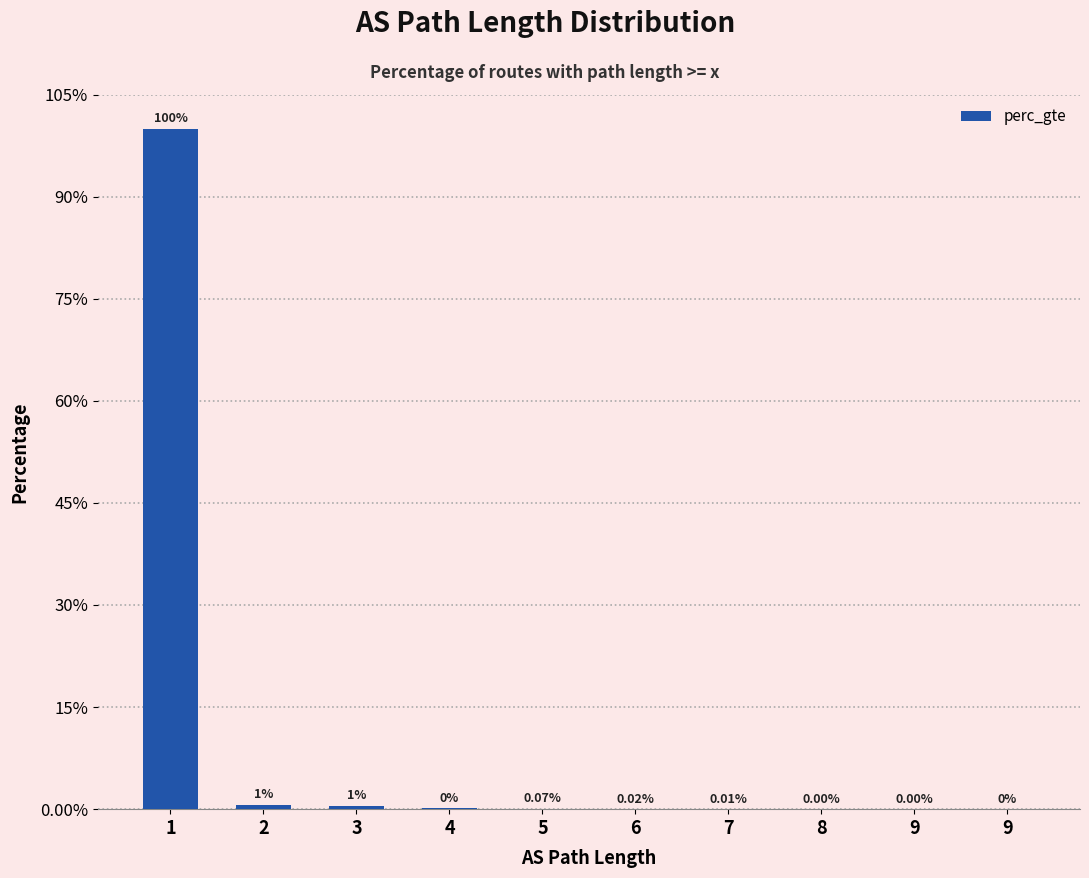

Count the number of data series in this chart.

1